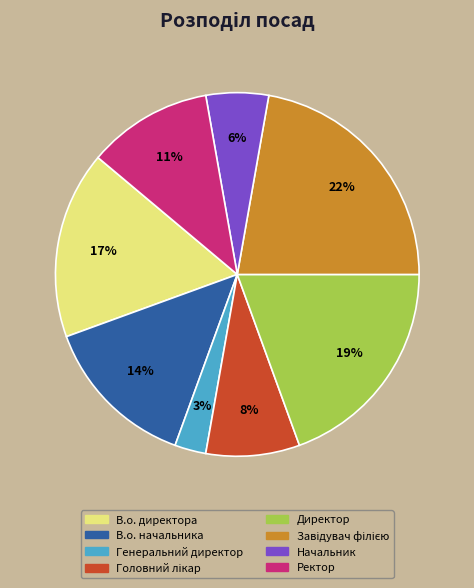

Is there any slice that represents more than half of the pie?

No